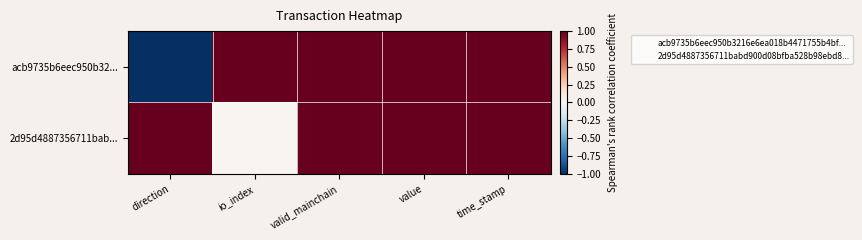

Which series has the largest total across all categories?

2d95d4887356711bab...